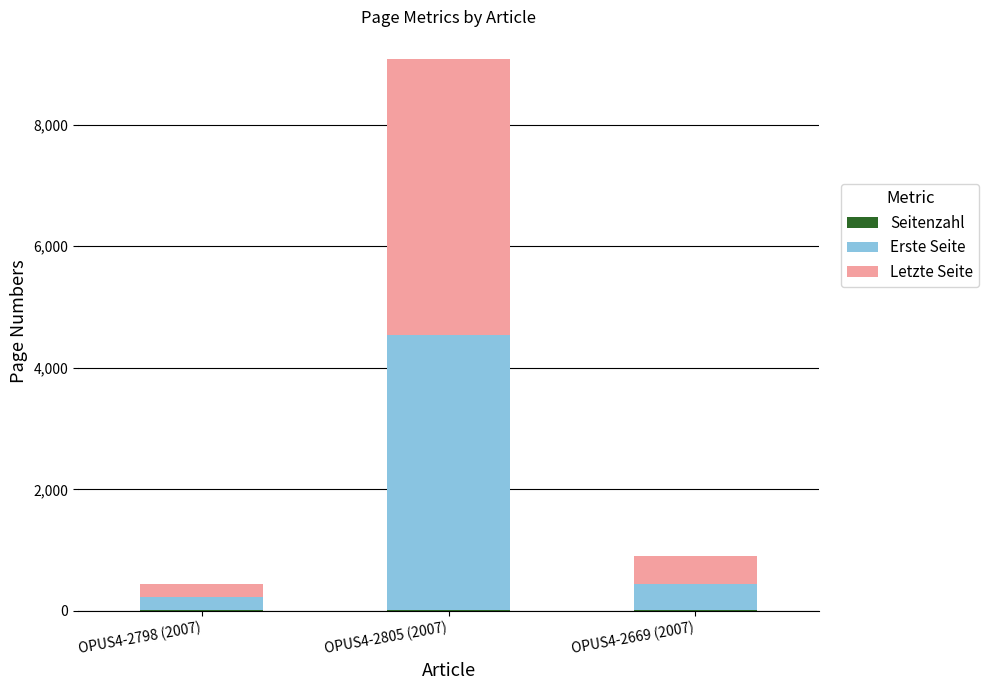

What is the total value across all series at OPUS4-2669 (2007)?

900